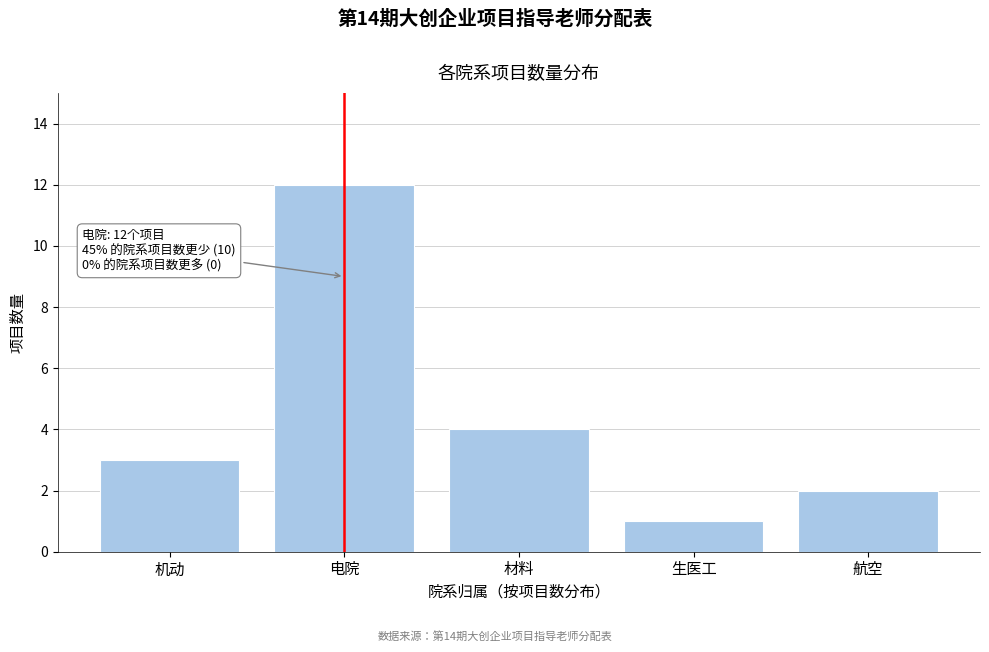

Reading left to right, extract all data points from this chart.

3	12	4	1	2